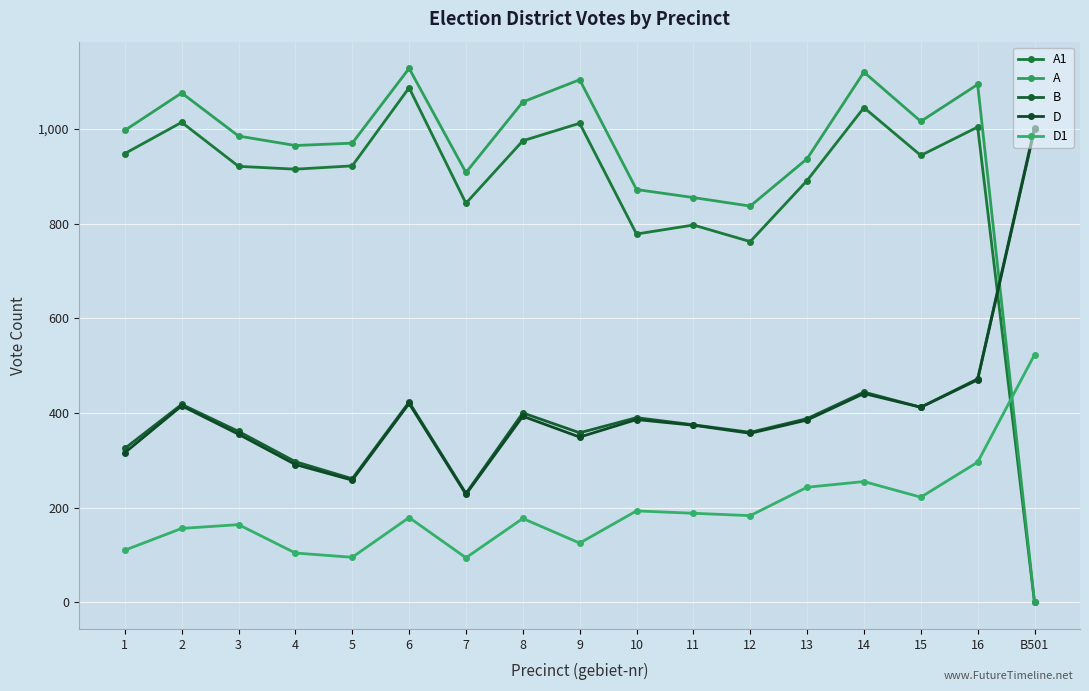

Does the chart display data point markers on the line(s)?

Yes